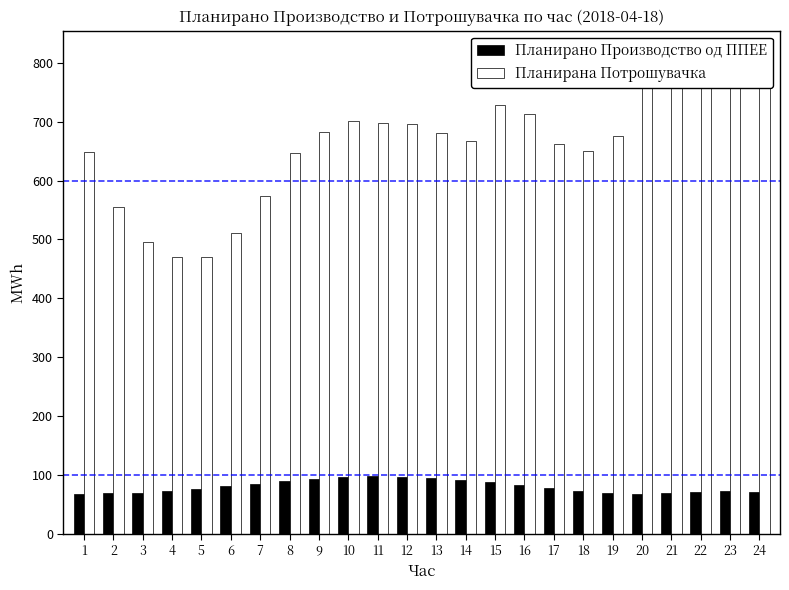

The Планирано Производство од ППЕЕ series shows 91.2 at 14. True or false?

True